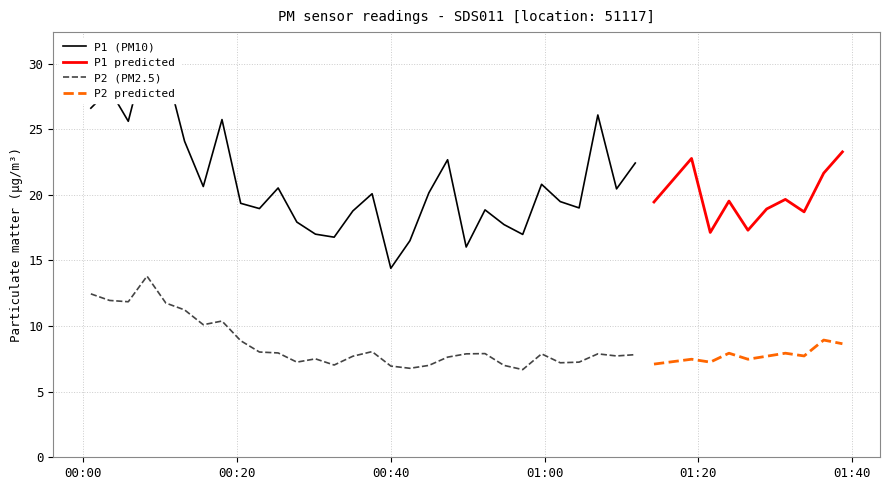

What is the maximum value for P1?

31.2